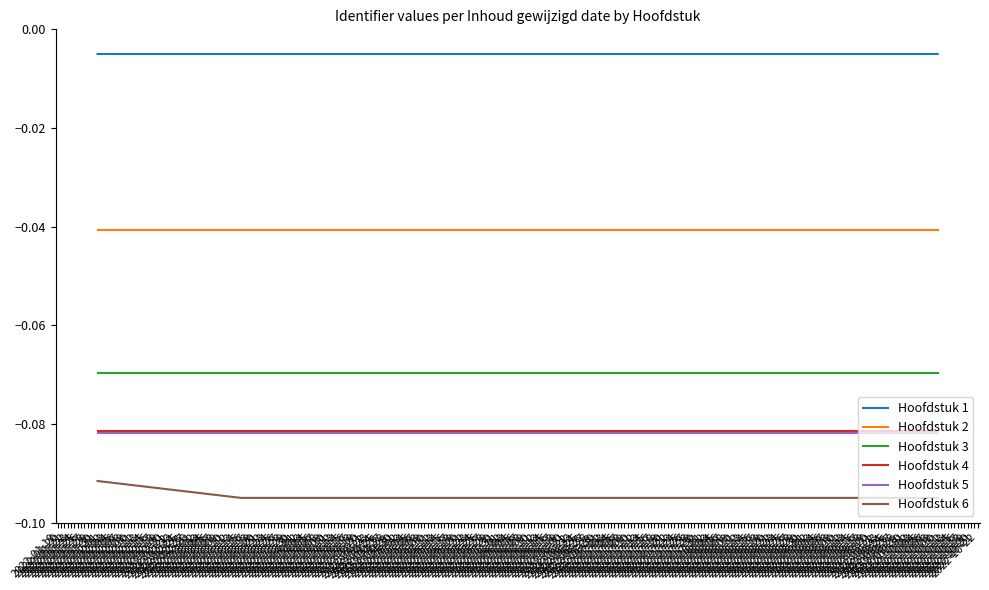

Count the number of categories in the chart.

6